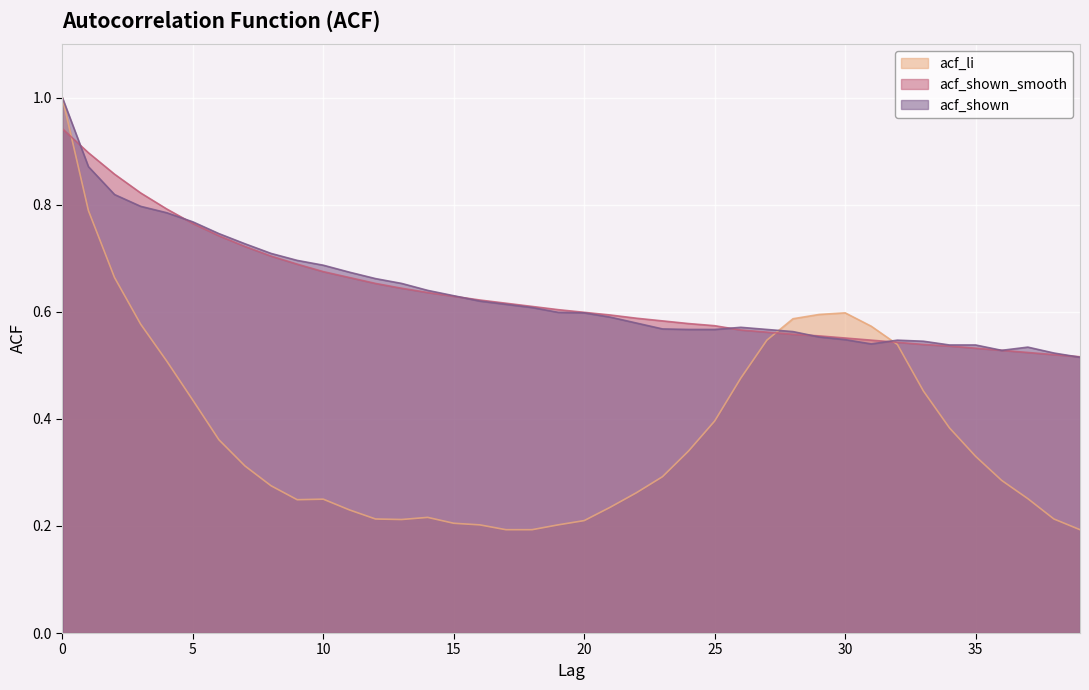

What is the average value of the acf_shown series?

0.6